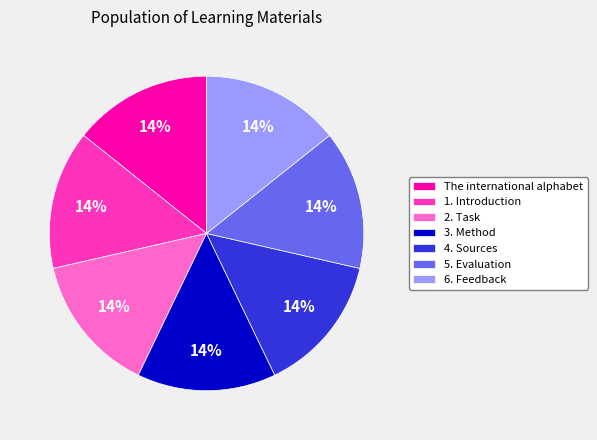

What percentage is the 4. Sources slice, to the nearest percent?

14%